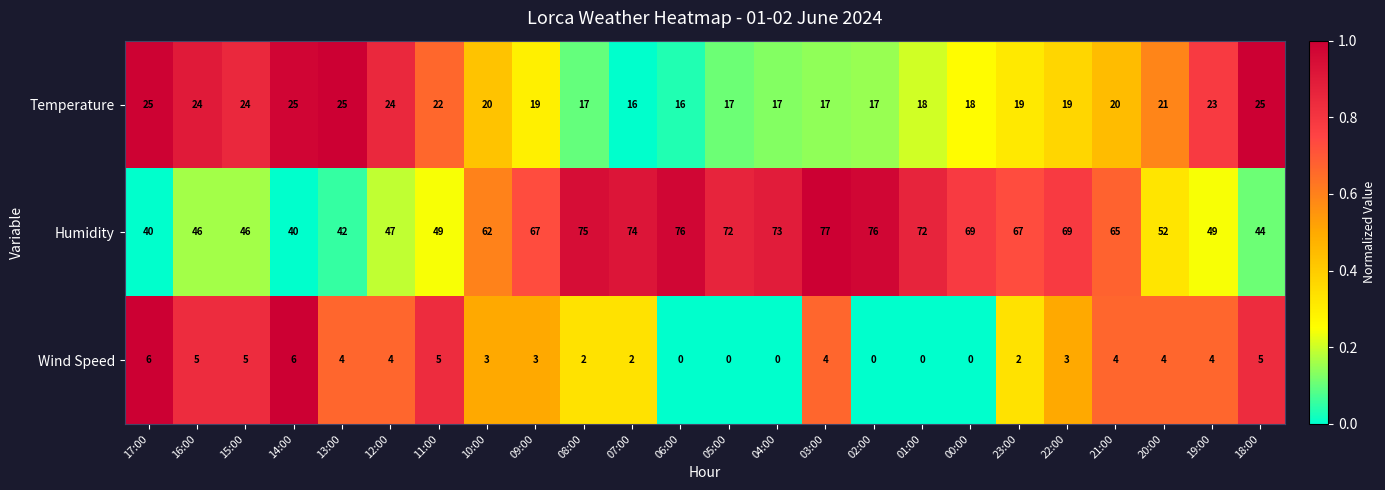

Which series has the largest total across all categories?

Humidity